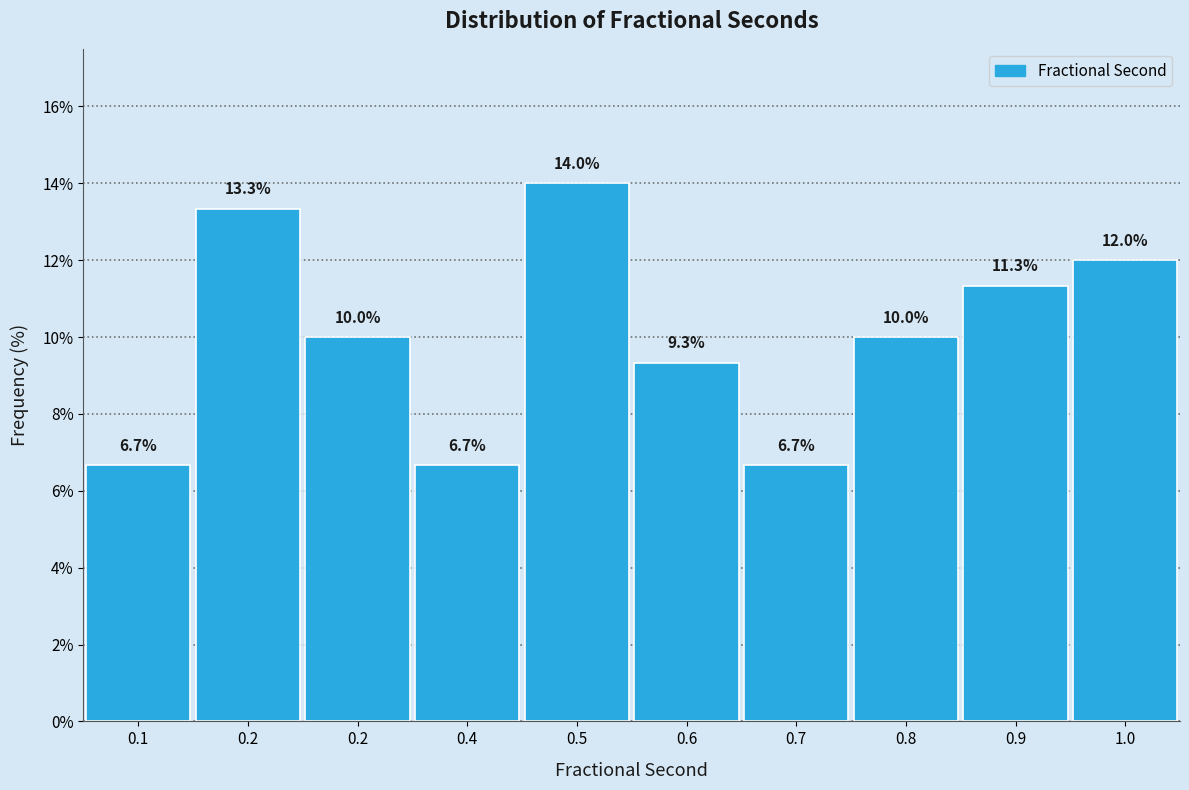

Does the chart contain any negative values?

No